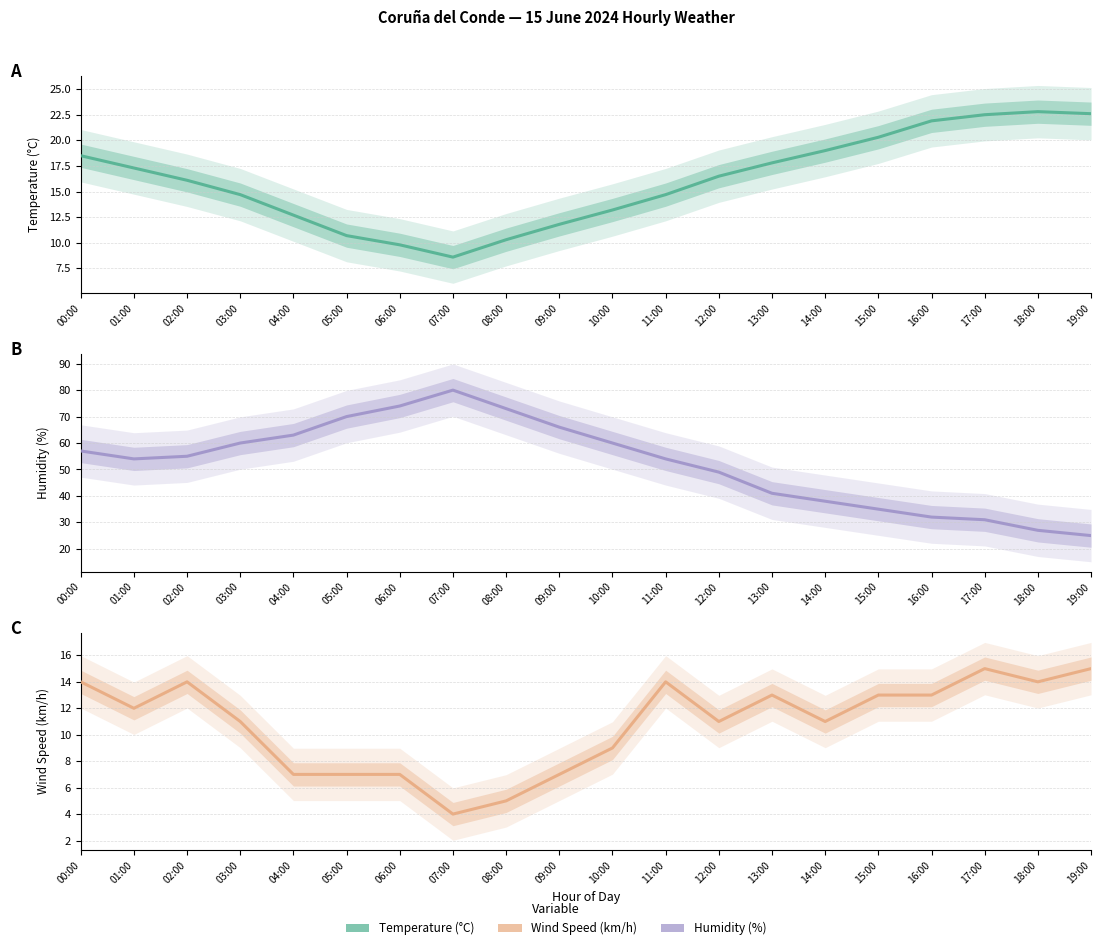

True or false: Wind Speed (km/h) and Temperature (°C) intersect in this chart.

False